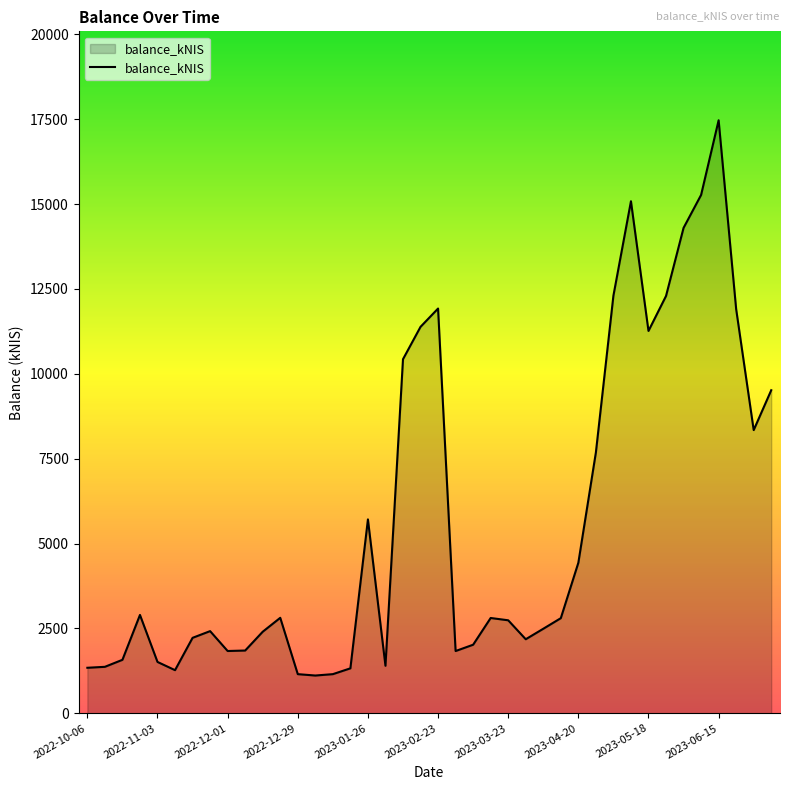

What is the maximum value shown in the chart?

17467.0